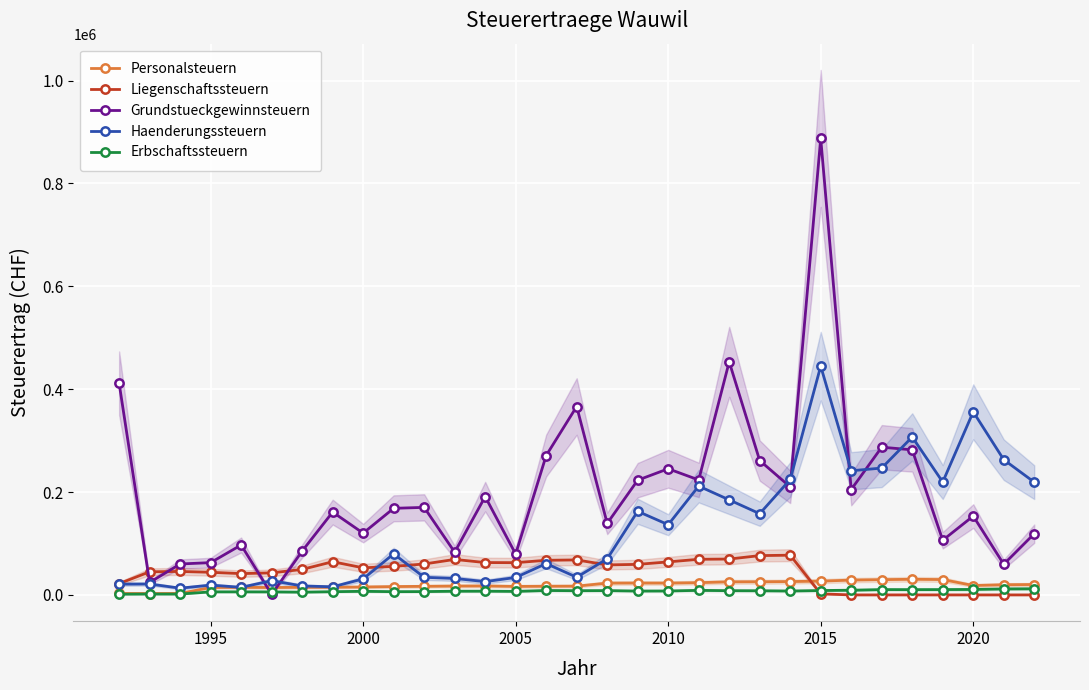

How many lines are shown in the chart?

5